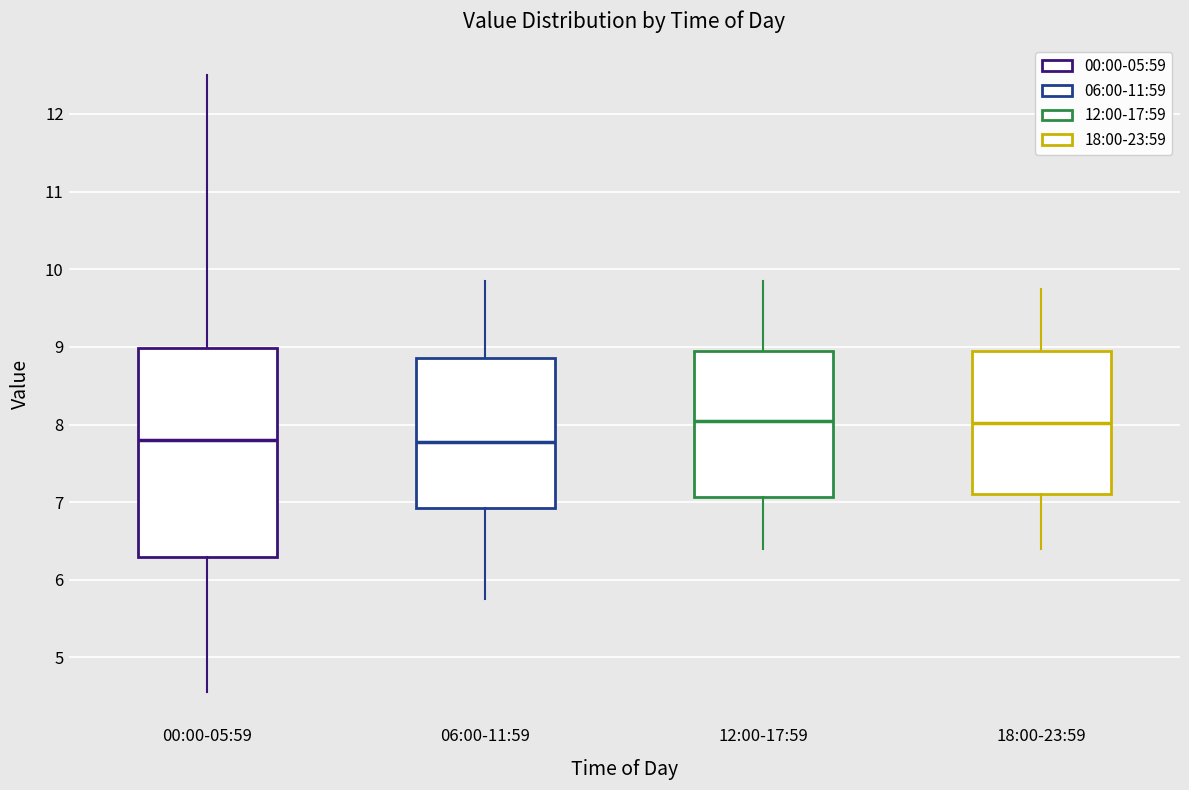

Comparing the boxes themselves (not the whiskers), which one is the tallest?

00:00-05:59